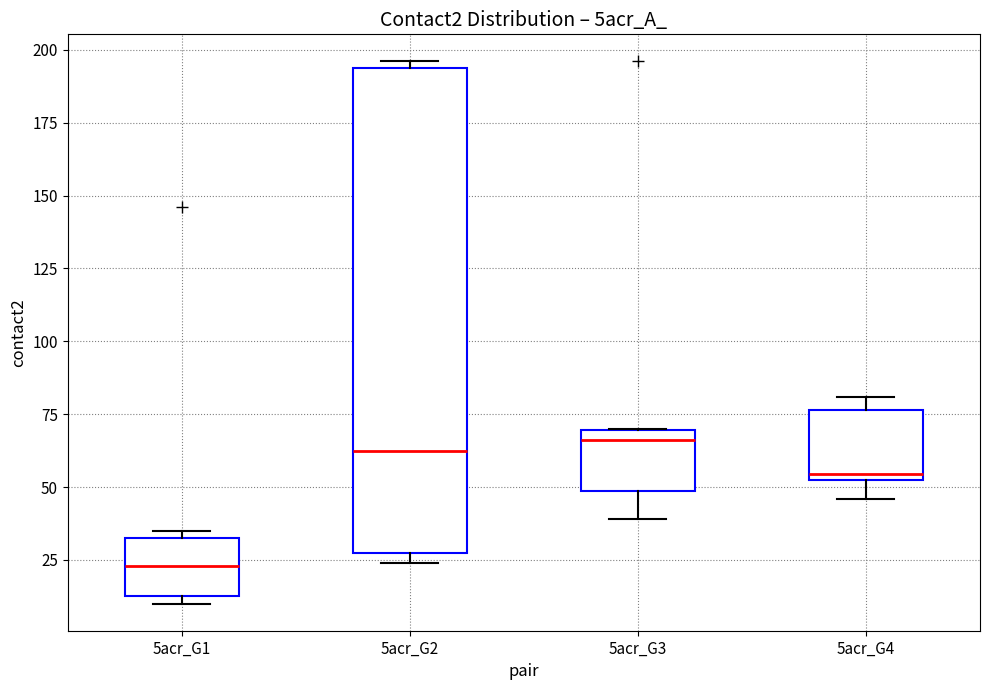

Which box is the tallest, from its lower edge to its upper edge?

5acr_G2